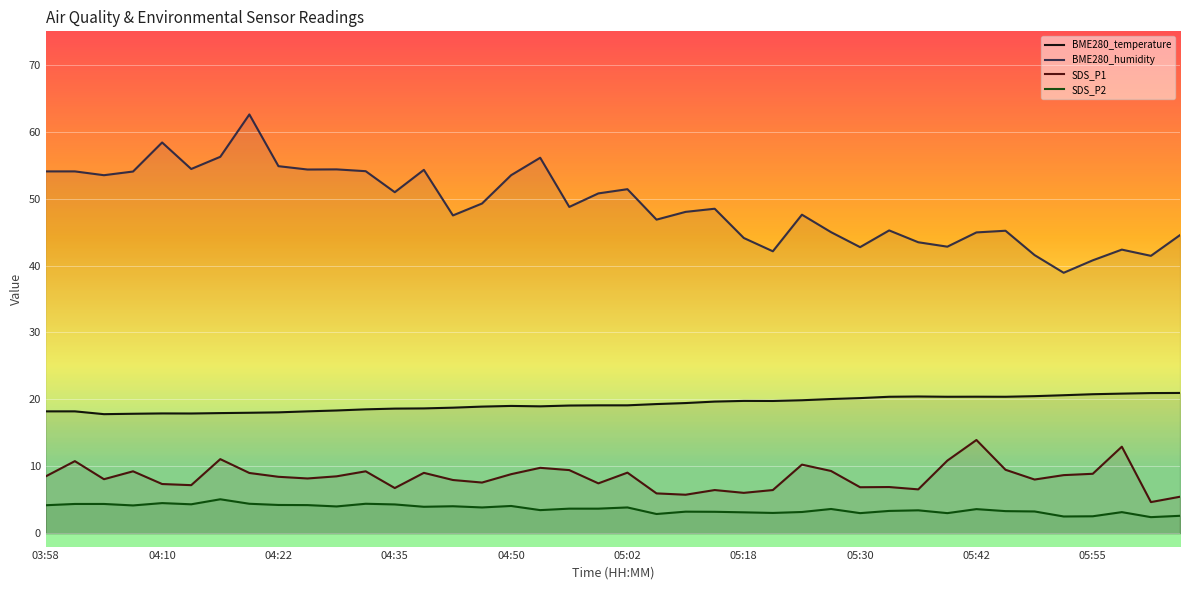

How many lines are shown in the chart?

4